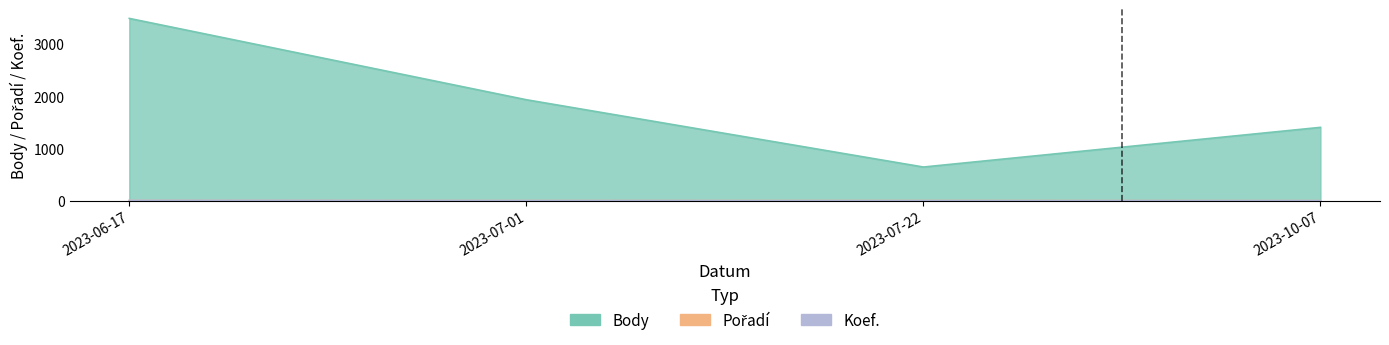

At 2023-06-17, list the series in order from largest to smallest.

Body, Koef., Pořadí